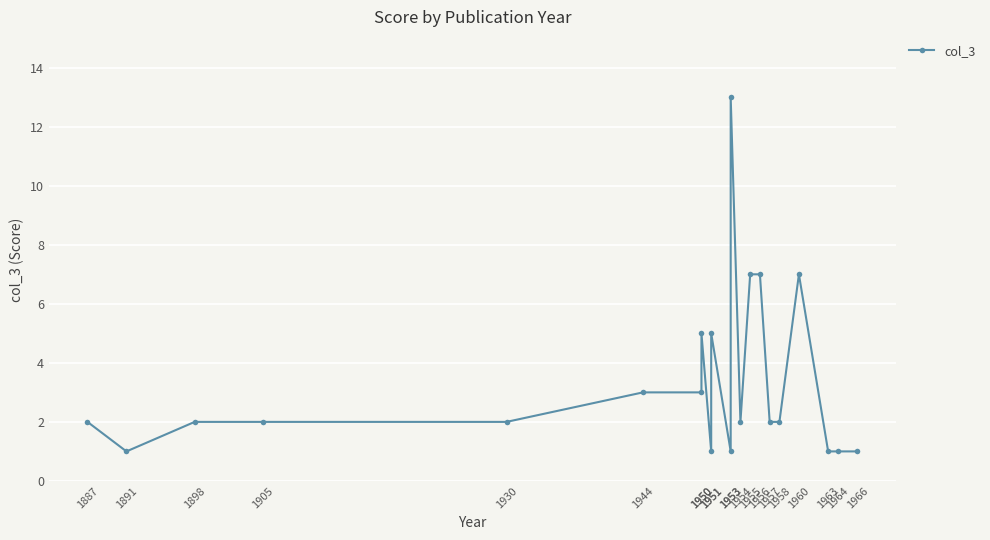

Reading left to right, list all the values displayed in this chart.

2	1	2	2	2	3	3	5	1	5	1	13	2	7	7	2	2	7	1	1	1